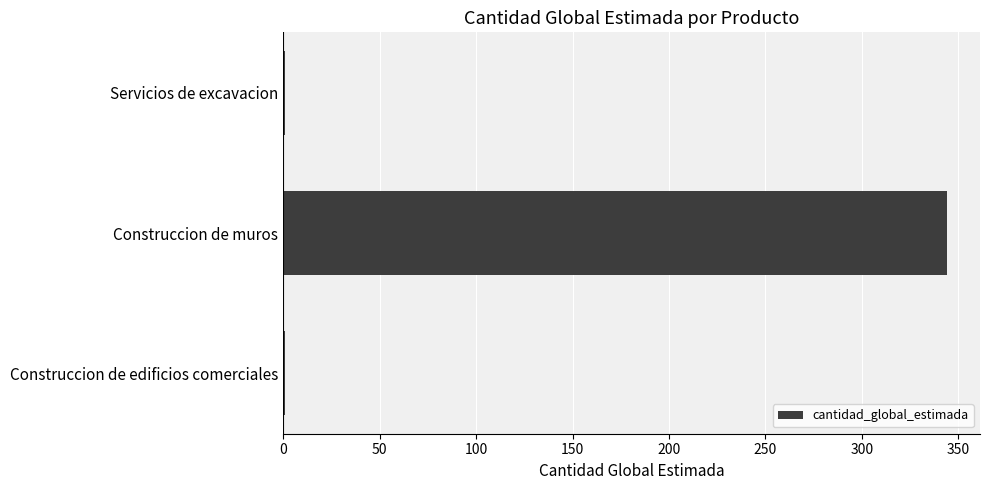

What is the maximum value shown in the chart?

344